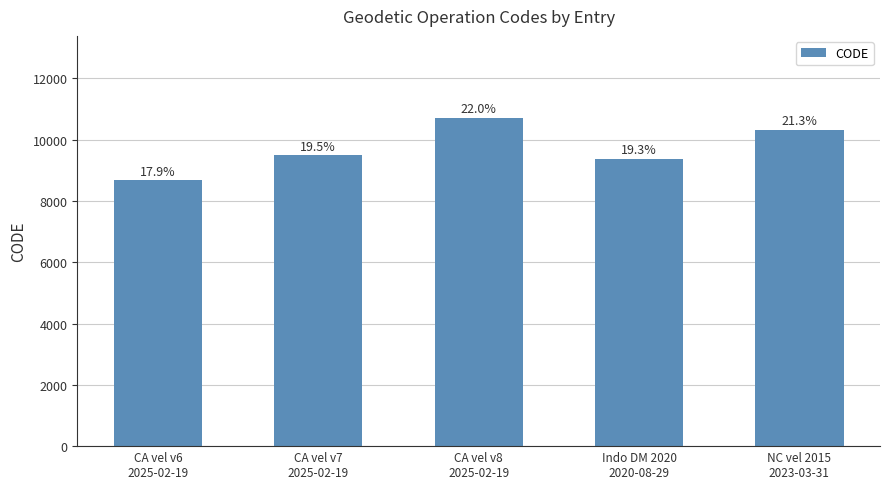

At which label does the data first exceed 9483?

CA vel v8
2025-02-19